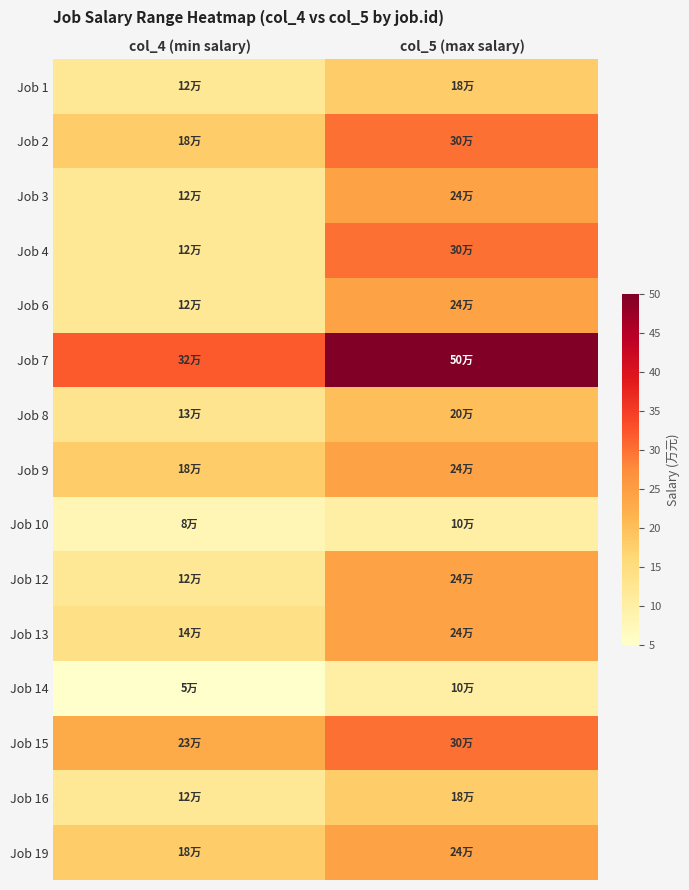

Between col_4 (min salary) and col_5 (max salary), which is larger?

col_5 (max salary)